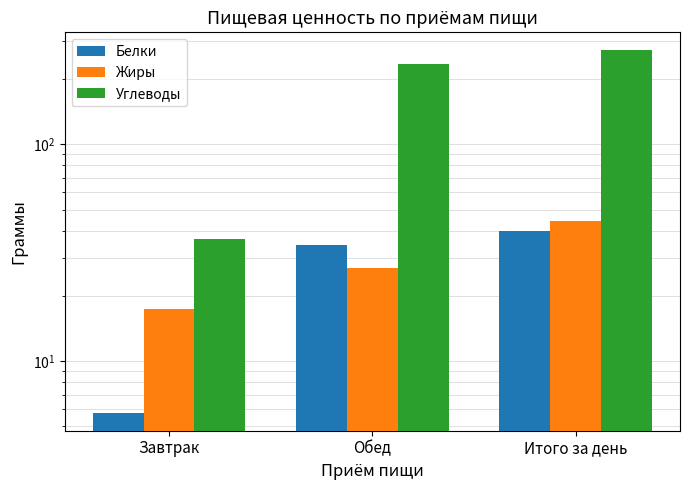

List the labels in order of Жиры value, largest first.

Итого за день, Обед, Завтрак